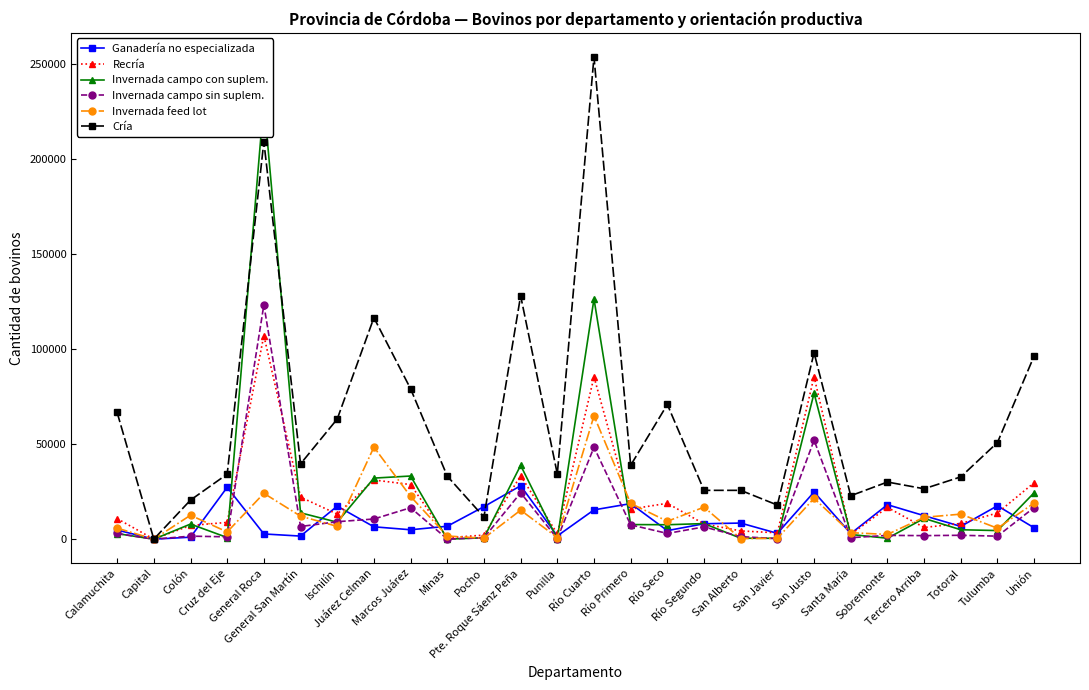

Between Ischilín and Río Segundo, which series saw the biggest shift?

Cría